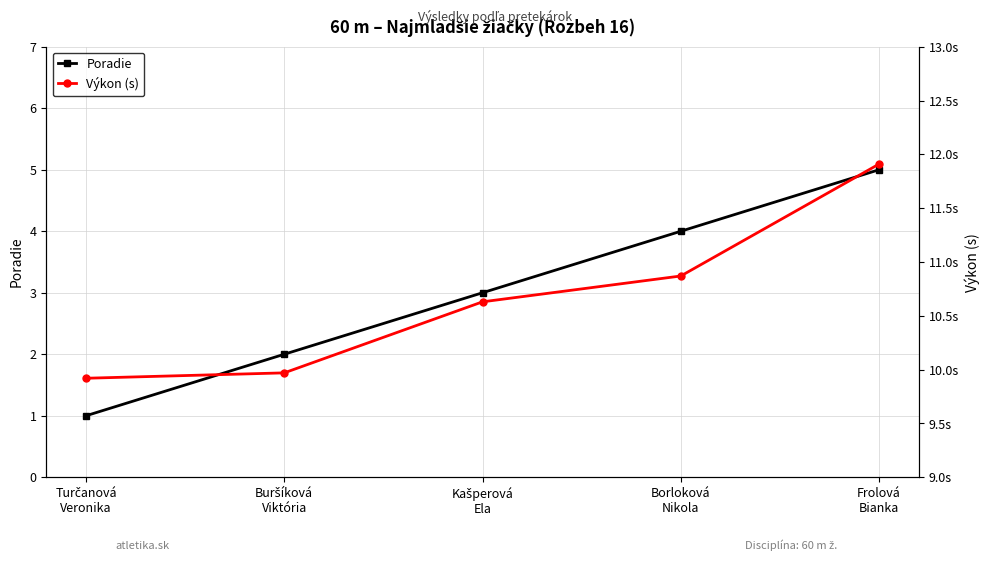

List the labels in order of Poradie value, smallest first.

Turčanová
Veronika, Buršíková
Viktória, Kašperová
Ela, Borloková
Nikola, Frolová
Bianka